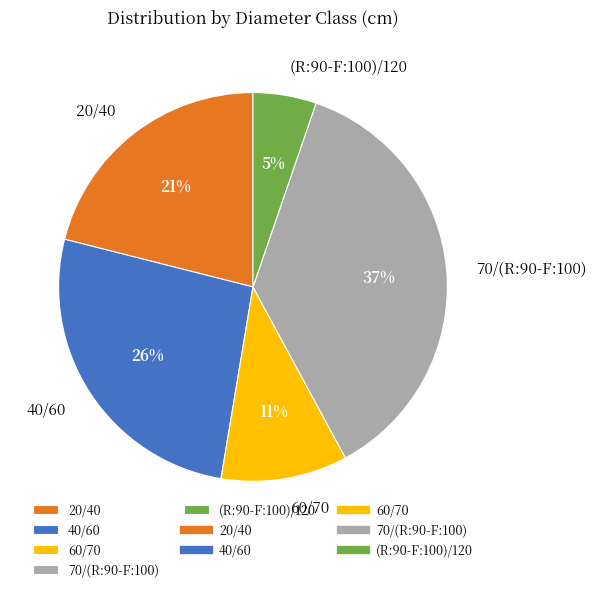

The 20/40 slice represents 21% of the pie. True or false?

True